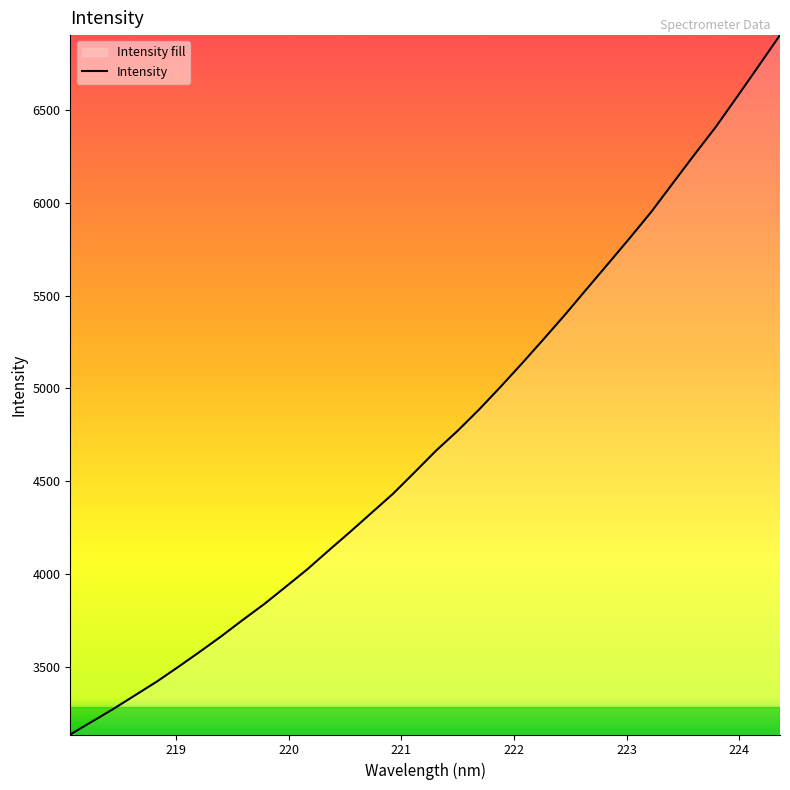

What is the difference between the maximum and minimum values?

3767.1